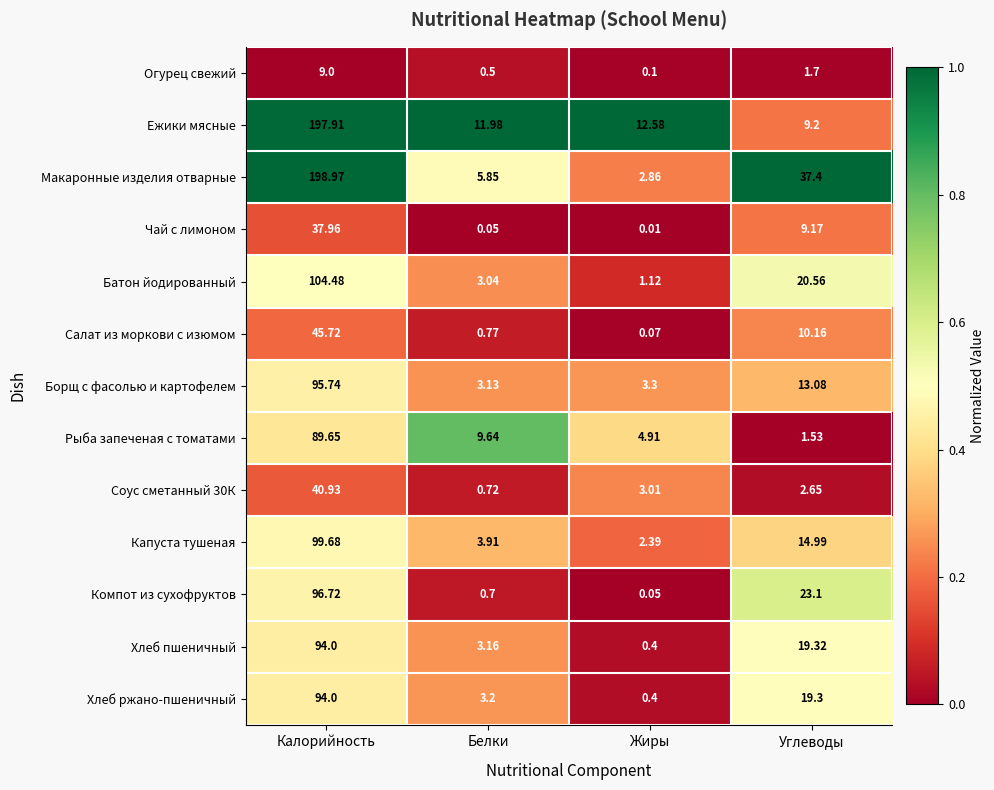

Rank the categories by Чай с лимоном value from lowest to highest.

Жиры, Белки, Углеводы, Калорийность